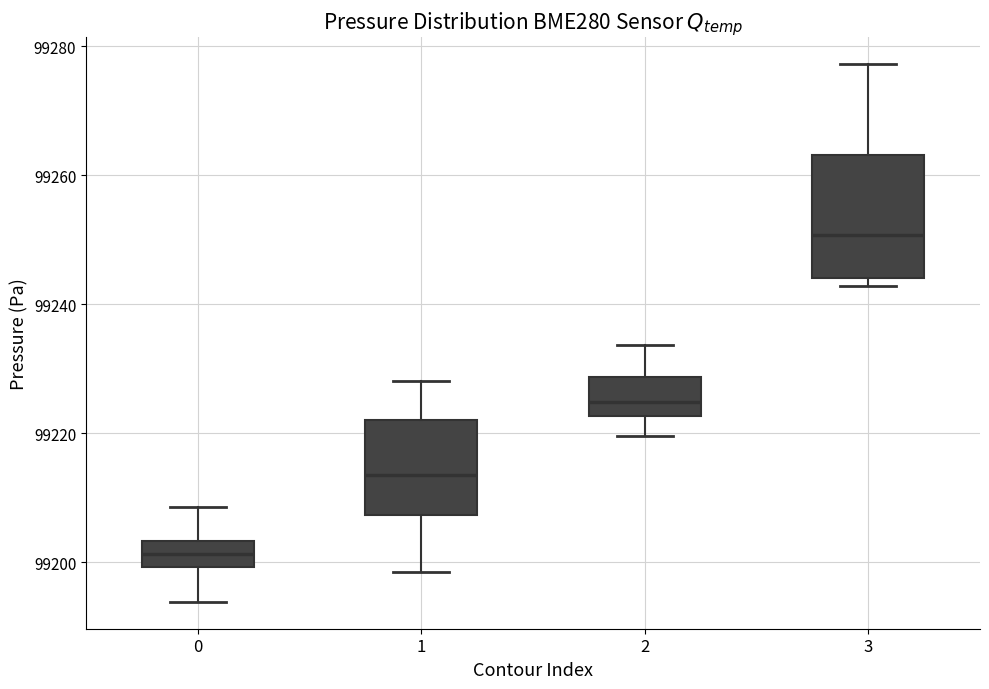

Reading left to right, transcribe this box plot: for each box, give where its median line is, the range the box spans, and where its two whiskers end, as read against the y-axis. The values are not printed on the chart, so give them approximately, as read against the axis.

0: median 99202, box 99200 to 99204, whiskers 99194 to 99208
1: median 99214, box 99208 to 99222, whiskers 99198 to 99228
2: median 99224, box 99222 to 99228, whiskers 99220 to 99234
3: median 99250, box 99244 to 99264, whiskers 99242 to 99278